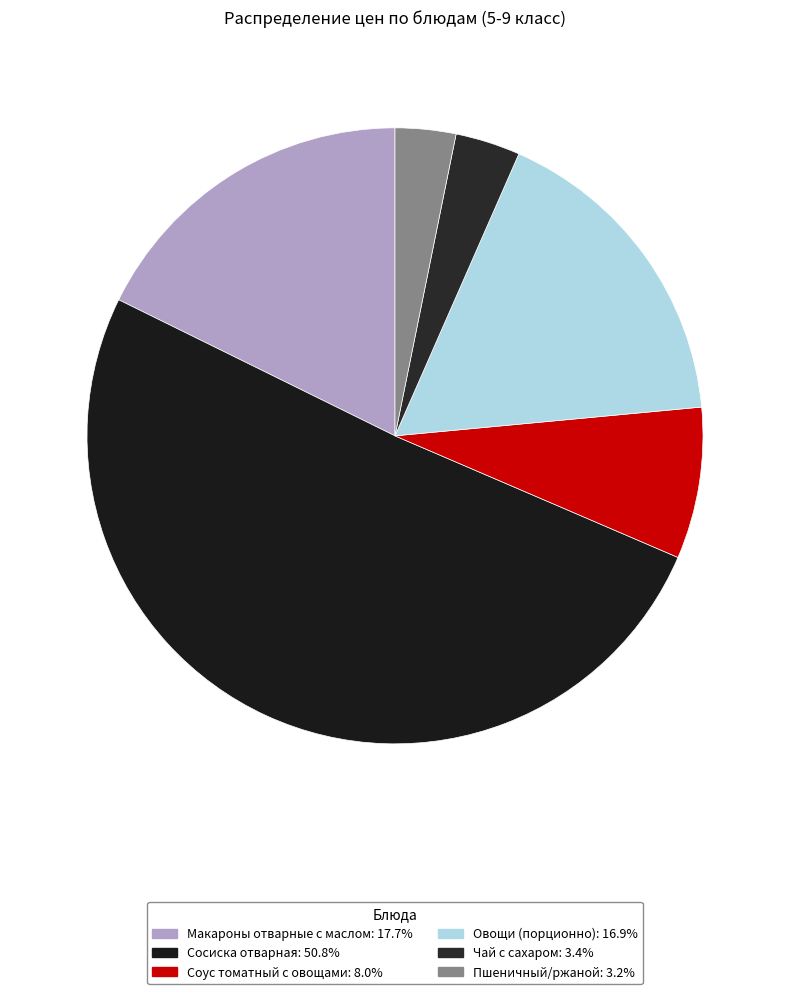

Which category accounts for the majority?

Сосиска отварная